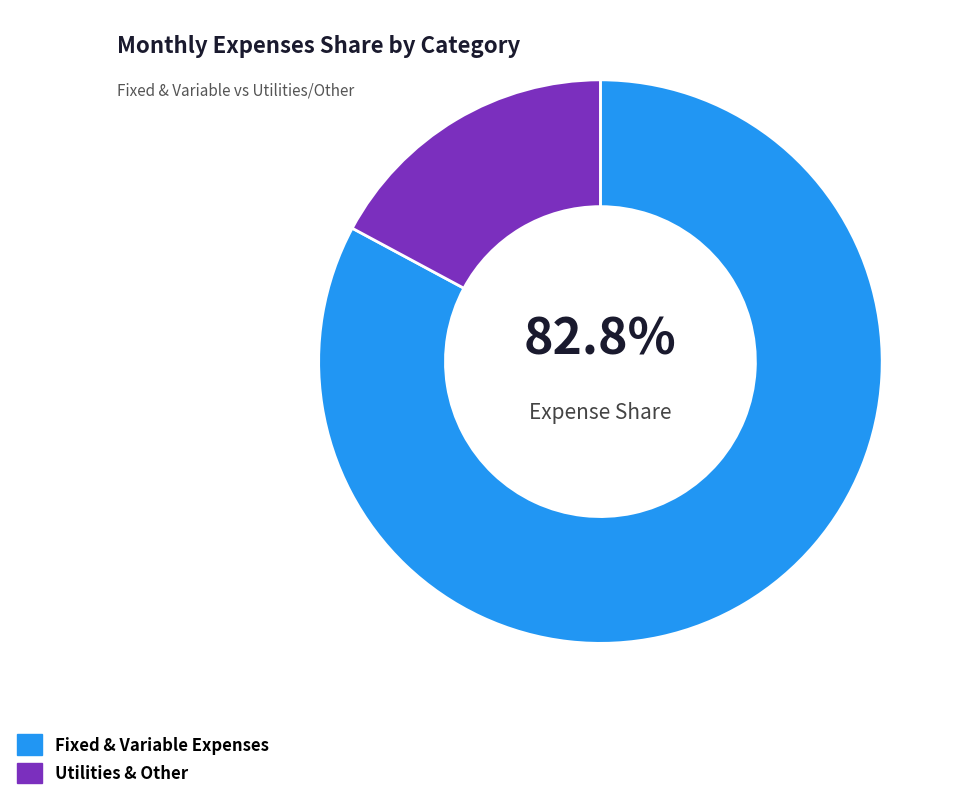

Is there any slice that represents more than half of the pie?

Yes